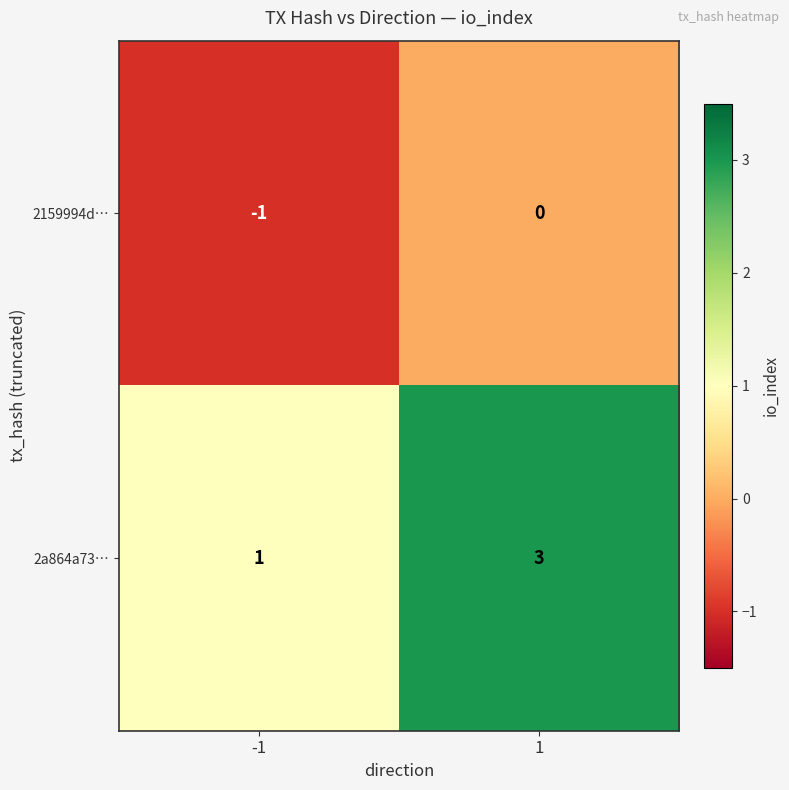

Is it true that 2159994d… equals -1 at -1?

True